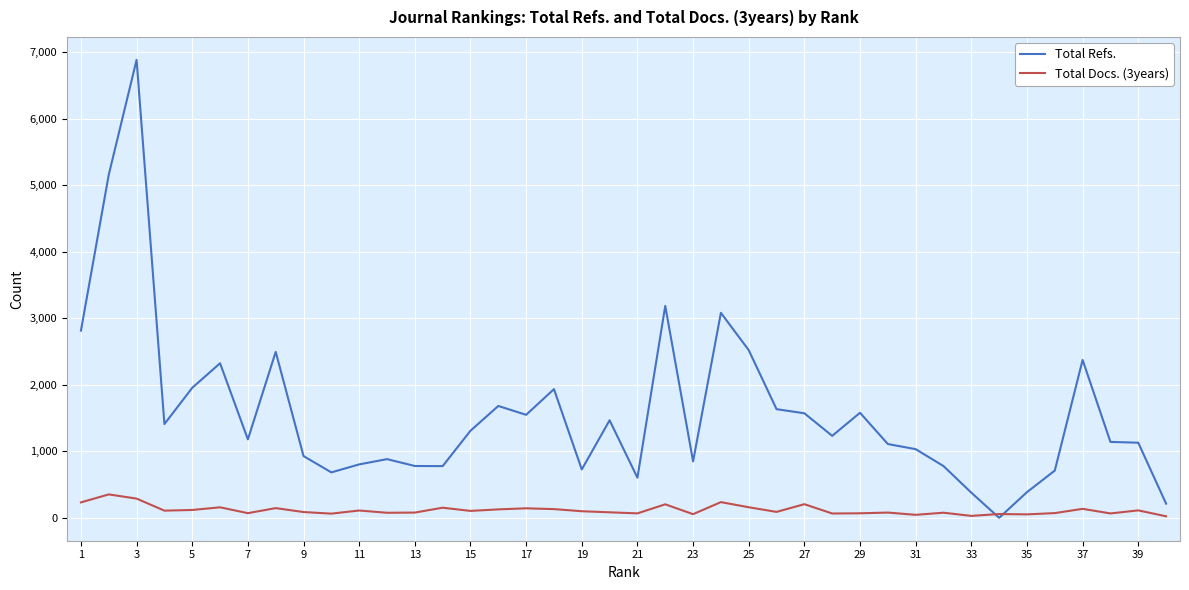

What are all the series names shown in the legend?

Total Refs., Total Docs. (3years)